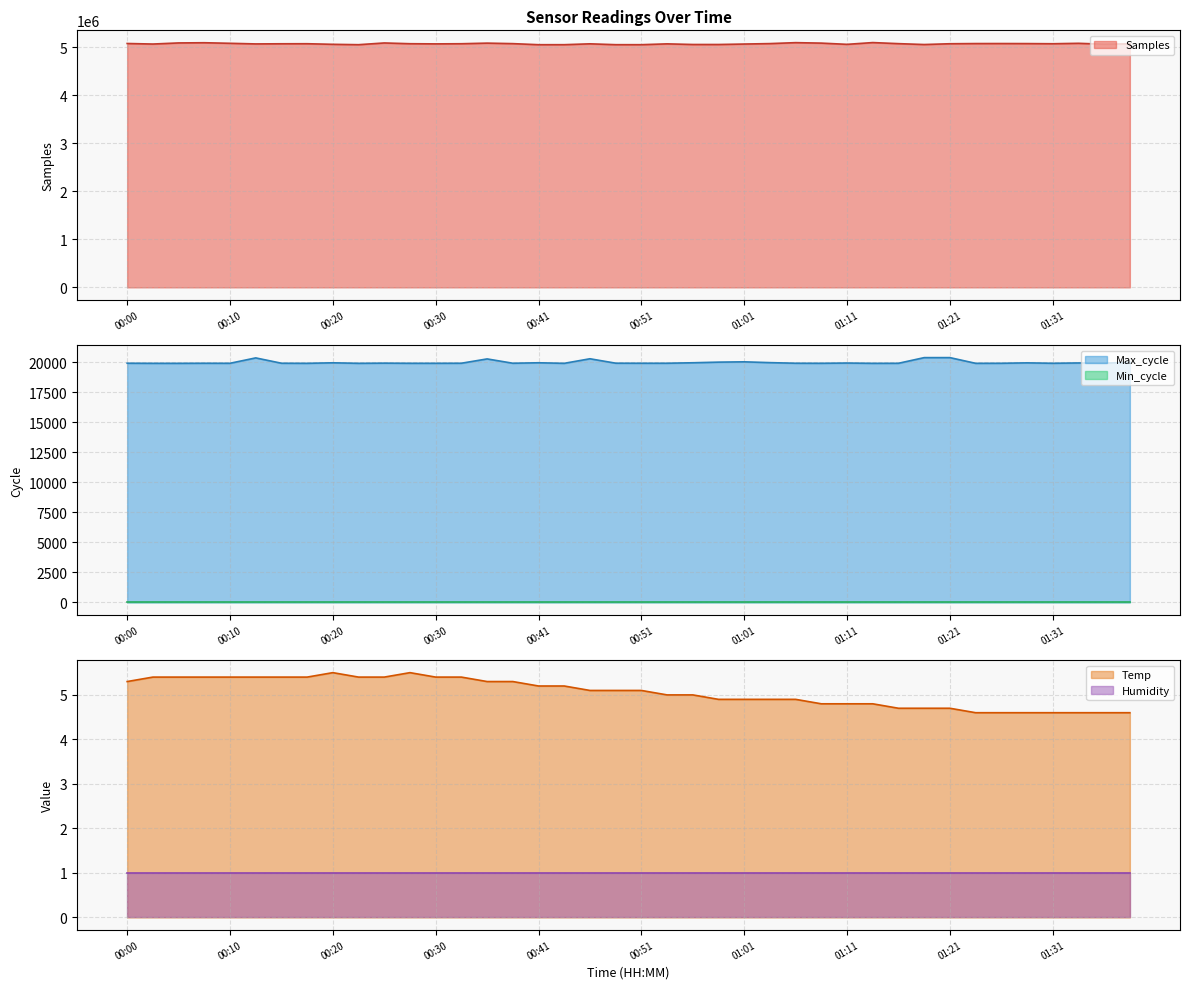

What is the sum of all Samples values?

202916835